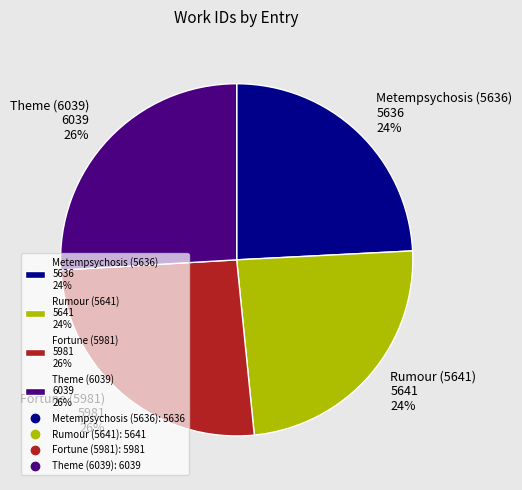

To the nearest percent, what is the average slice percentage?

25%